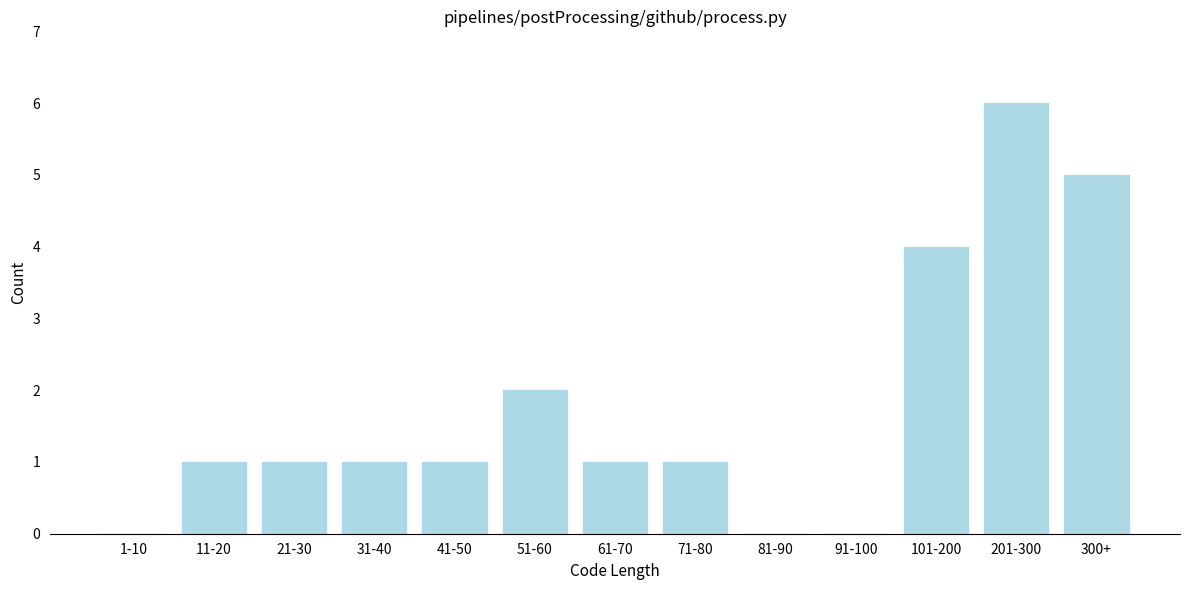

Reading left to right, list all the values displayed in this chart.

1-10=0	11-20=1	21-30=1	31-40=1	41-50=1	51-60=2	61-70=1	71-80=1	81-90=0	91-100=0	101-200=4	201-300=6	300+=5